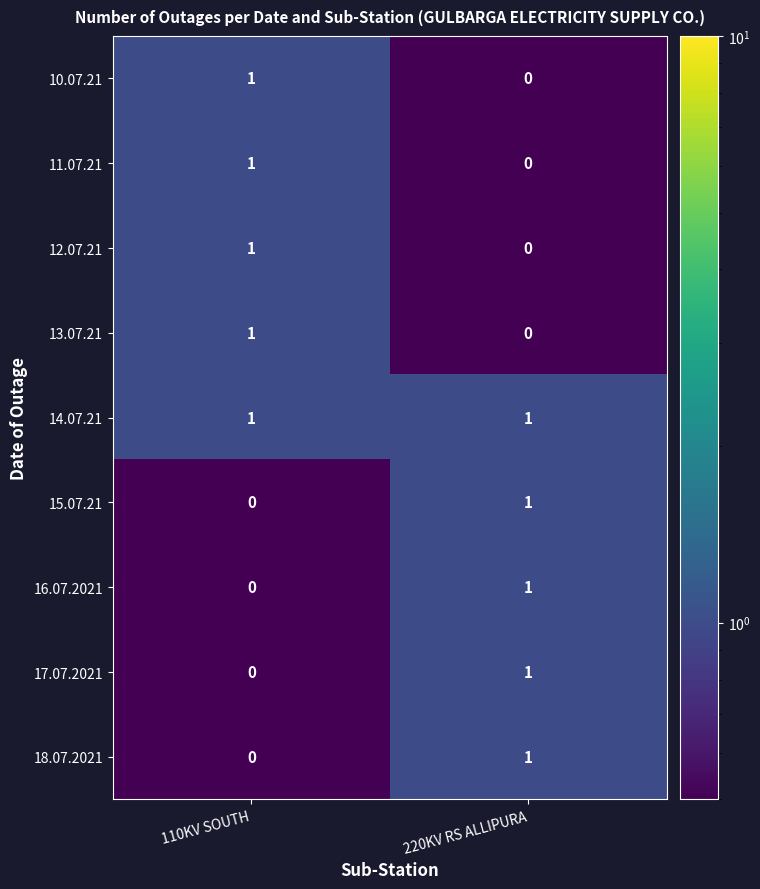

Is the value of 17.07.2021 at 110KV SOUTH greater than the value of 11.07.21 at 110KV SOUTH?

No